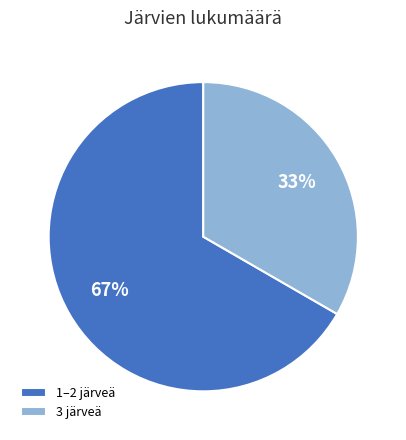

What is the largest slice in the pie chart?

1–2 järveä